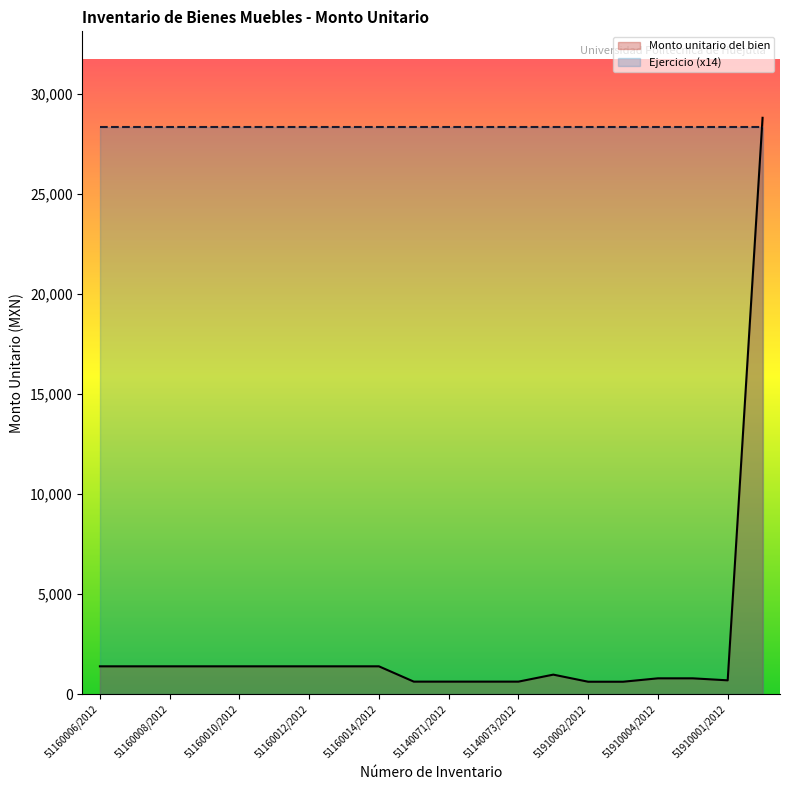

Where is the first local maximum?

56510003/2012